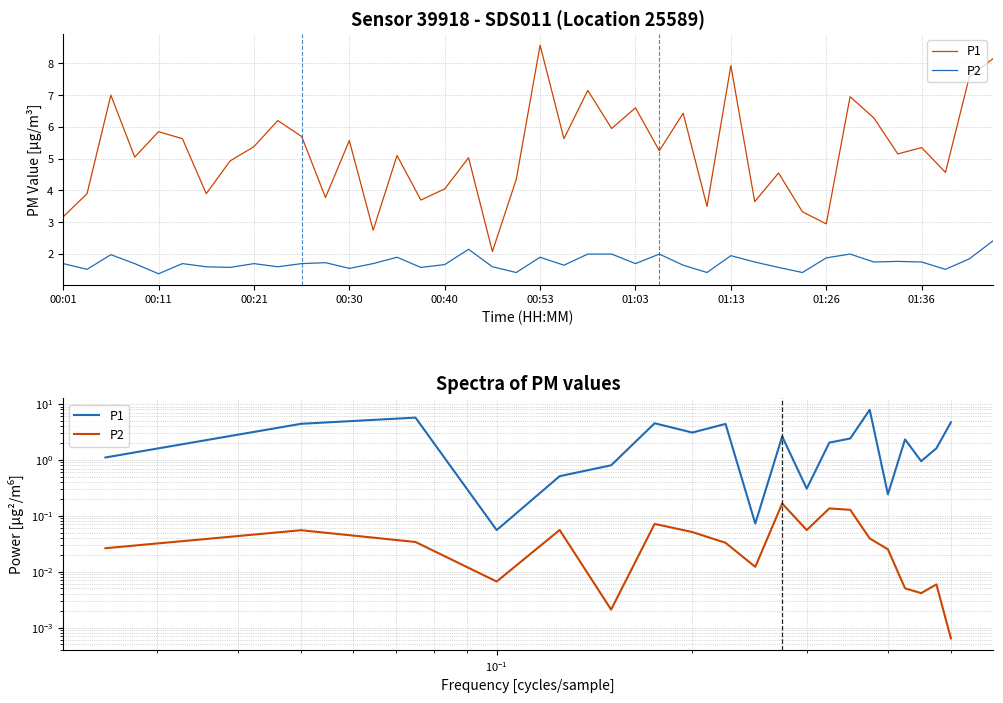

In P1, how many points are lower than both neighbors (excluding endpoints)?

6